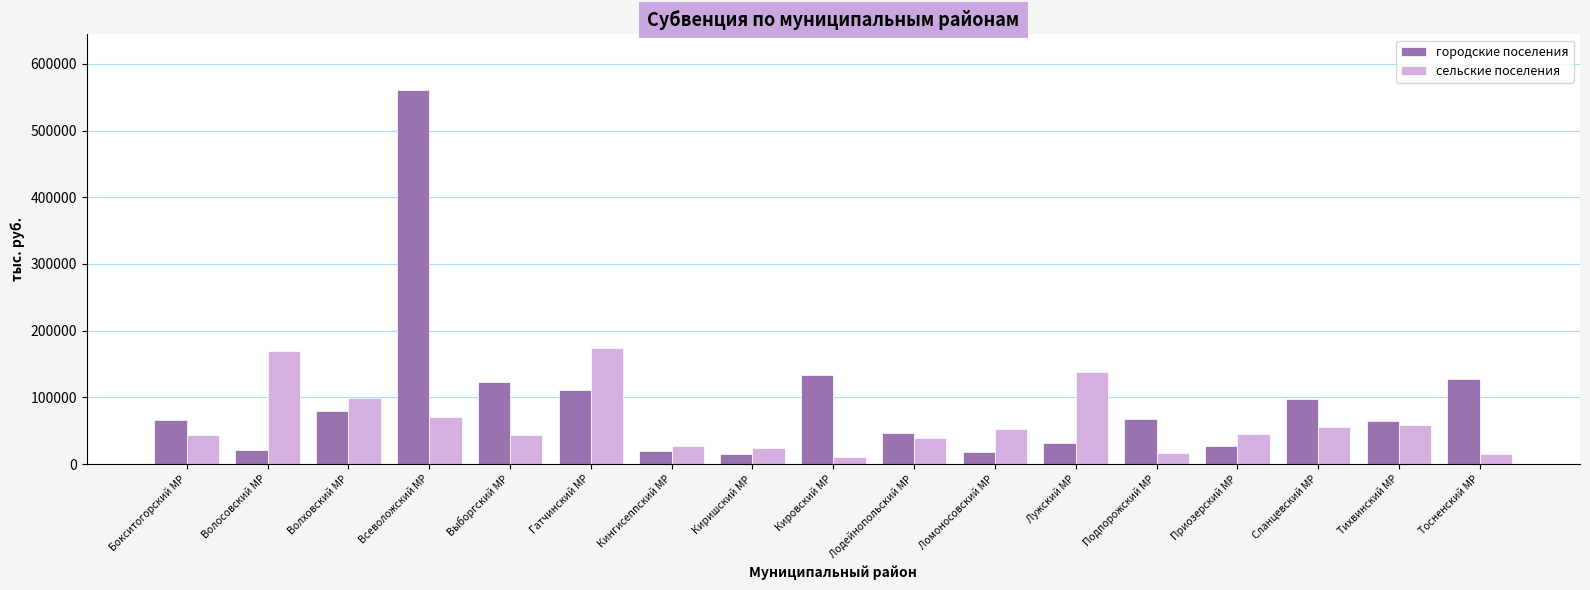

Count the number of data series in this chart.

2